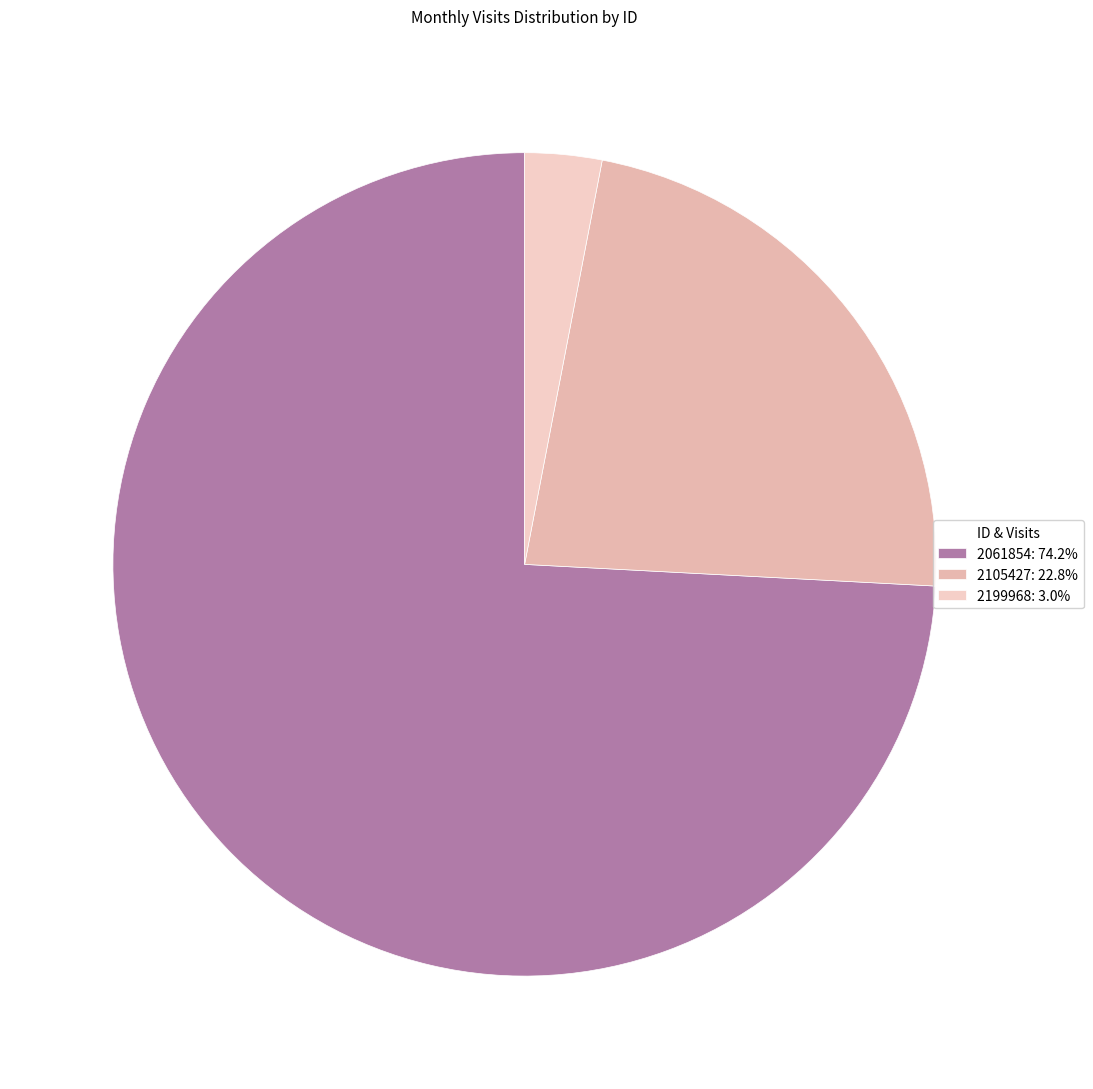

To the nearest percent, what percentage of the pie is 2199968?

3%